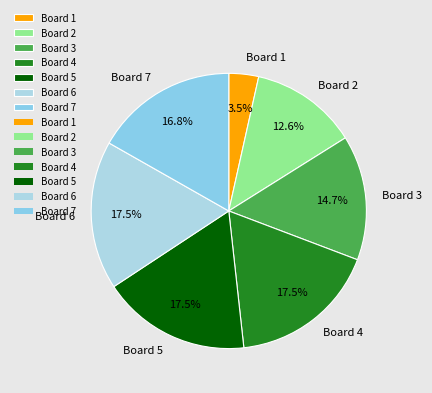

Is it true that Board 4 is 26% of the pie?

False